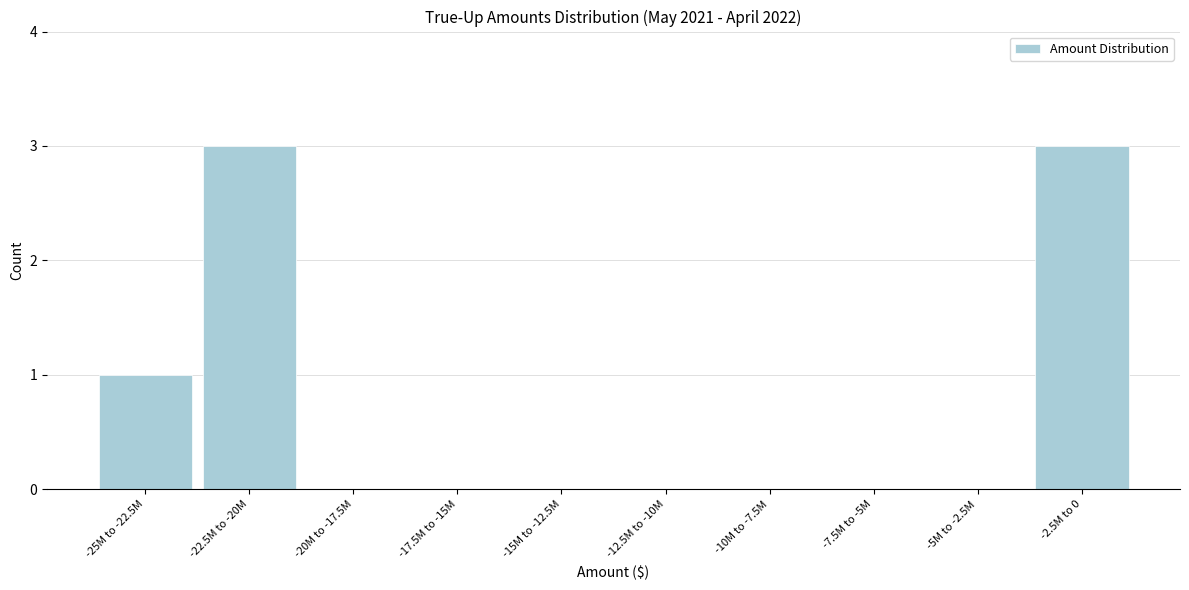

Reading right to left, transcribe all the data shown in this chart.

-2.5M to 0=3	-5M to -2.5M=0	-7.5M to -5M=0	-10M to -7.5M=0	-12.5M to -10M=0	-15M to -12.5M=0	-17.5M to -15M=0	-20M to -17.5M=0	-22.5M to -20M=3	-25M to -22.5M=1